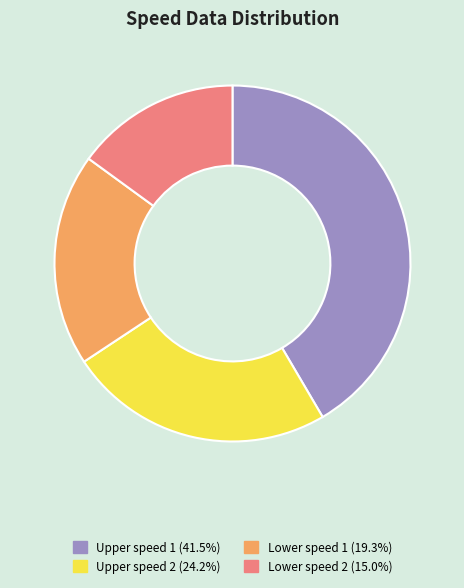

Is the sum of Upper speed 1 (41.5%) and Lower speed 2 (15.0%) greater than half?

Yes